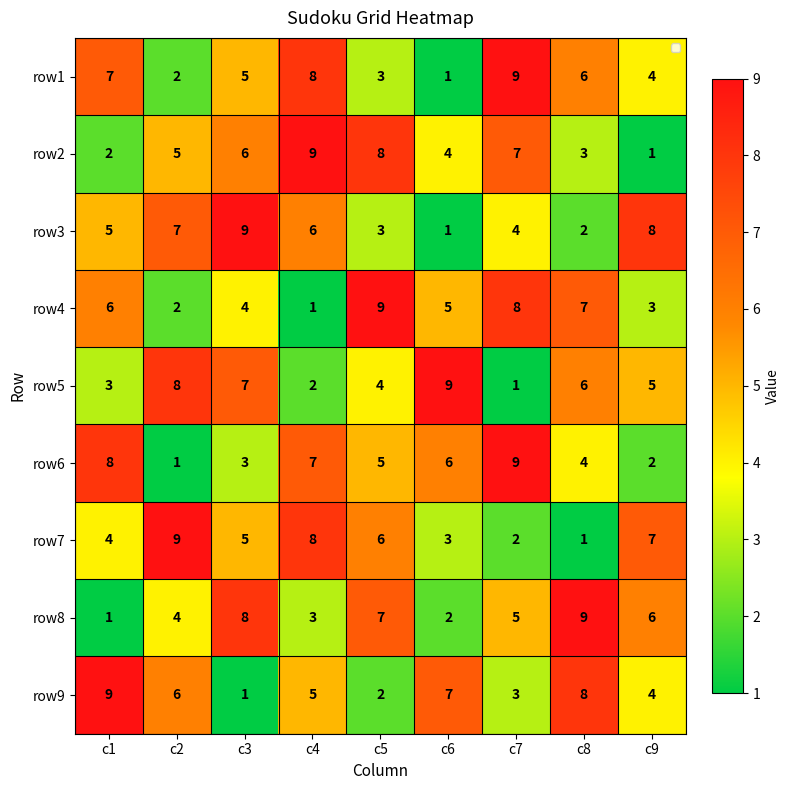

Rank the series by their maximum value, from lowest to highest.

row1, row2, row3, row4, row5, row6, row7, row8, row9